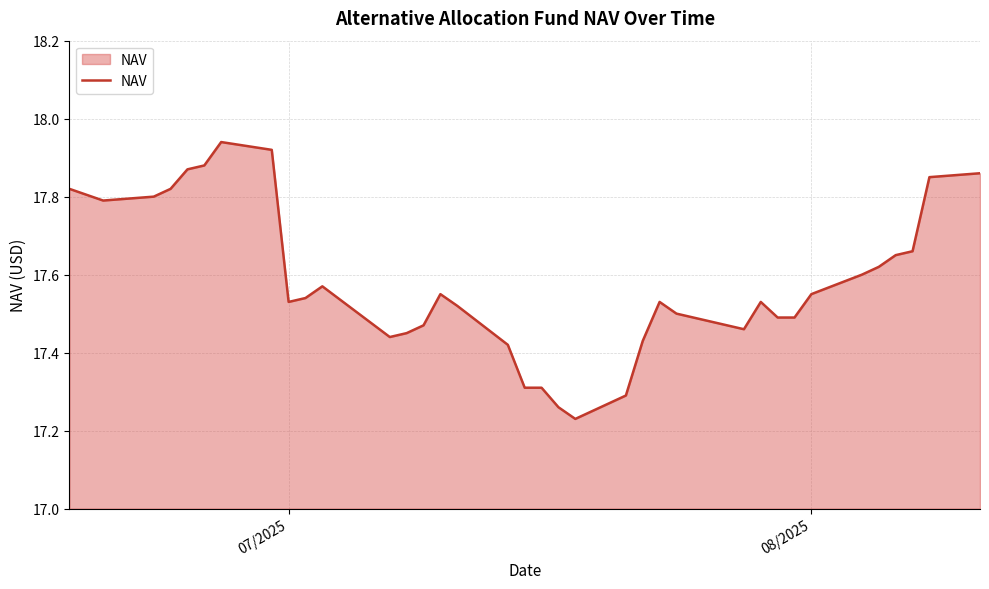

Count the number of data series in this chart.

1